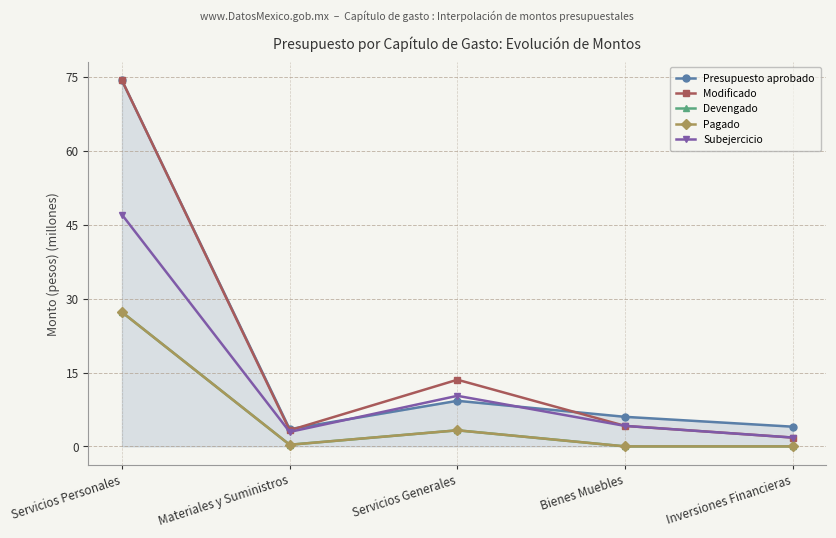

True or false: Modificado has a value of 7.2 at Bienes Muebles.

False